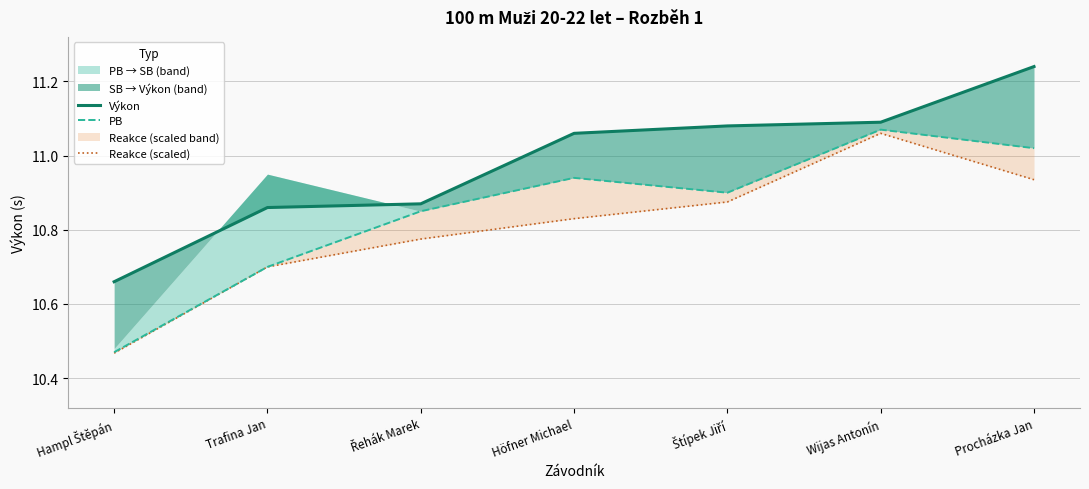

Reading right to left, extract all data points from this chart.

Výkon: 11.2	11.1	11.1	11.1	10.9	10.9	10.7
PB: 11.0	11.1	10.9	10.9	10.8	10.7	10.5
Reakce (scaled): 10.9	11.1	10.9	10.8	10.8	10.7	10.5